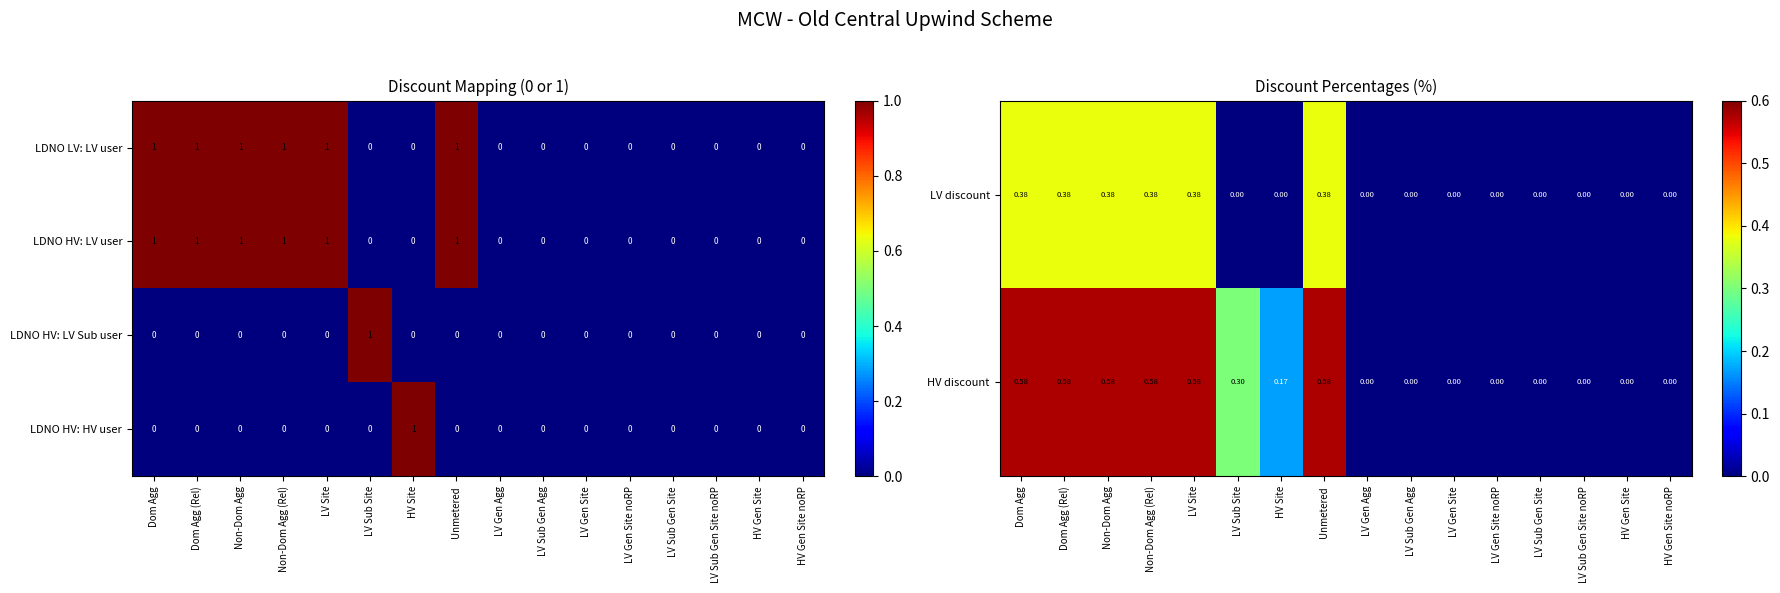

What is the sum of all LDNO HV: LV user values?

6